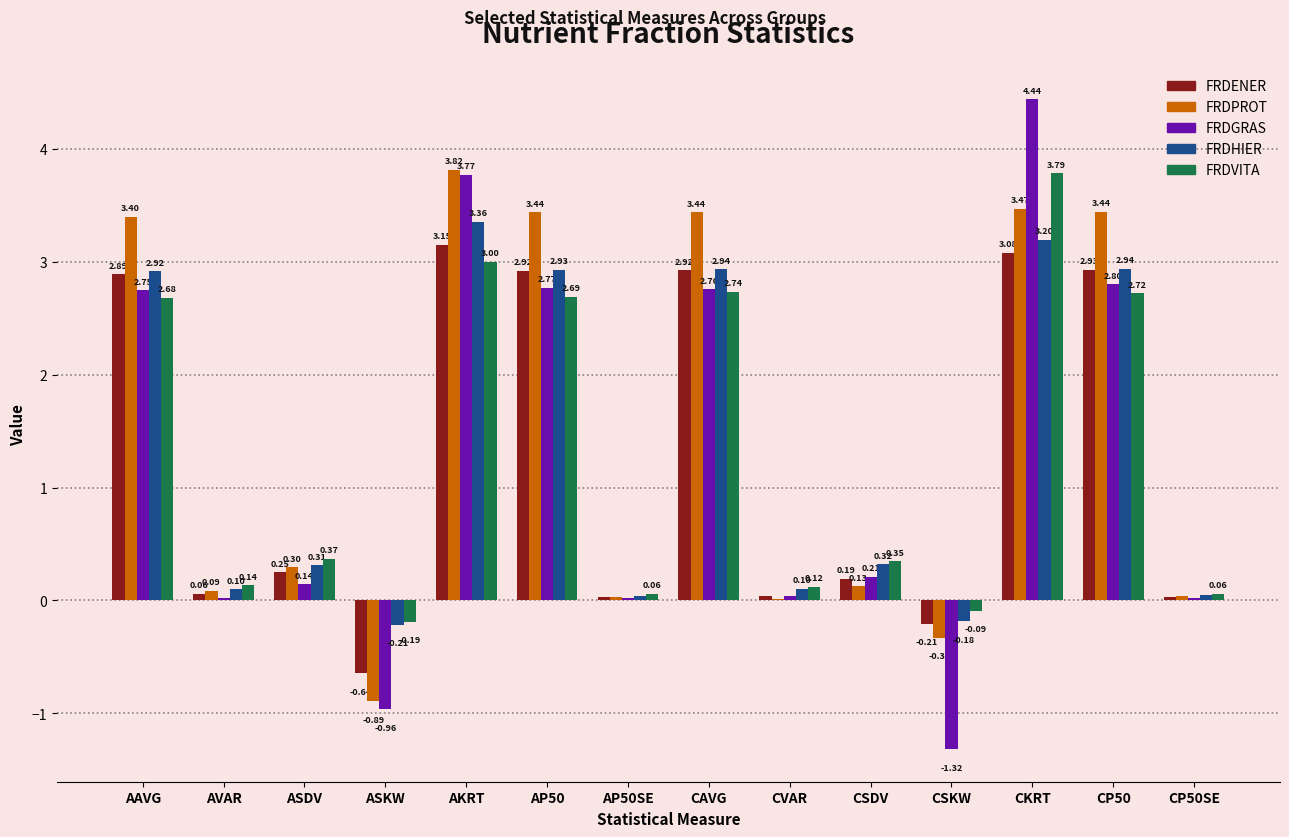

Which series changed the most between CAVG and CKRT?

FRDGRAS